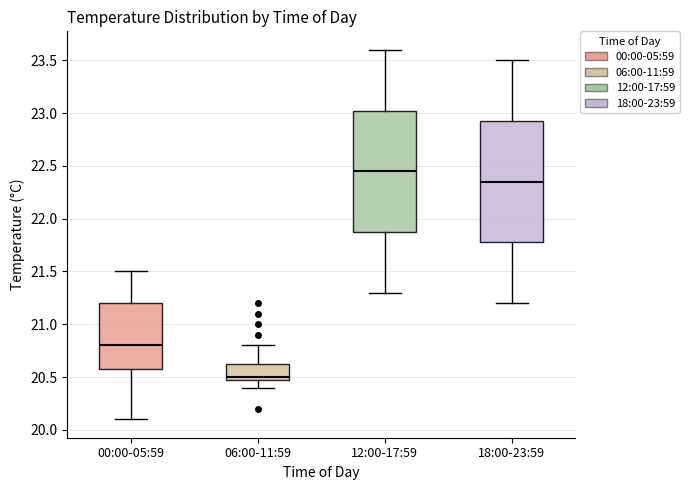

Reading left to right, transcribe this box plot: for each box, give where its median line is, the range the box spans, and where its two whiskers end, as read against the y-axis. The values are not printed on the chart, so give them approximately, as read against the axis.

00:00-05:59: median 20.80, box 20.60 to 21.20, whiskers 20.10 to 21.50
06:00-11:59: median 20.50 (just above the box's lower edge), box 20.50 to 20.65, whiskers 20.40 to 20.80
12:00-17:59: median 22.45, box 21.90 to 23.05, whiskers 21.30 to 23.60
18:00-23:59: median 22.35, box 21.80 to 22.95, whiskers 21.20 to 23.50